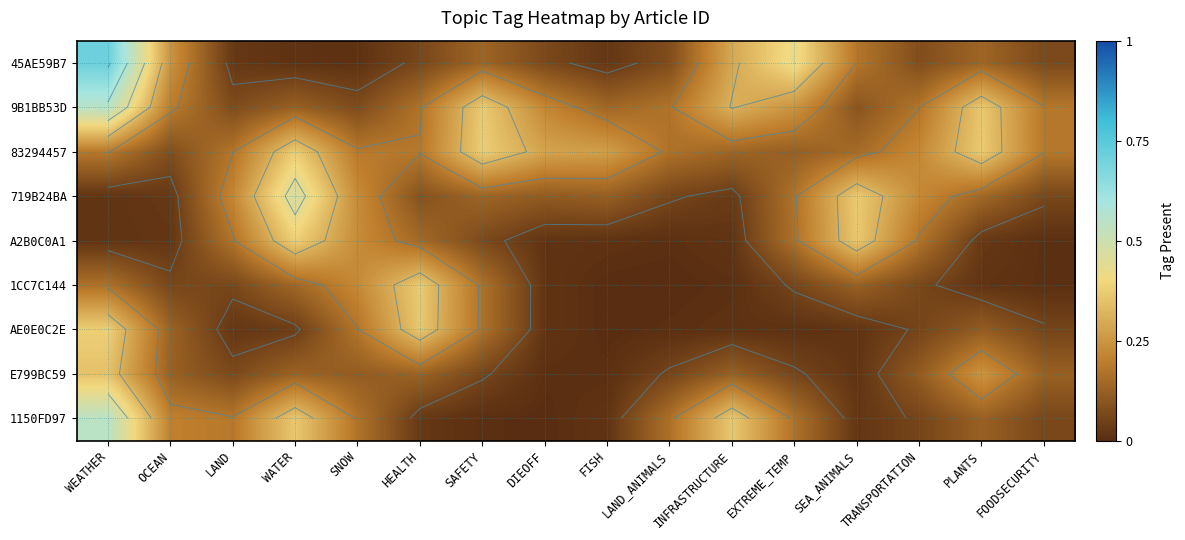

What is the sum of the 1CC7C144 values at OCEAN and WEATHER?

0.2